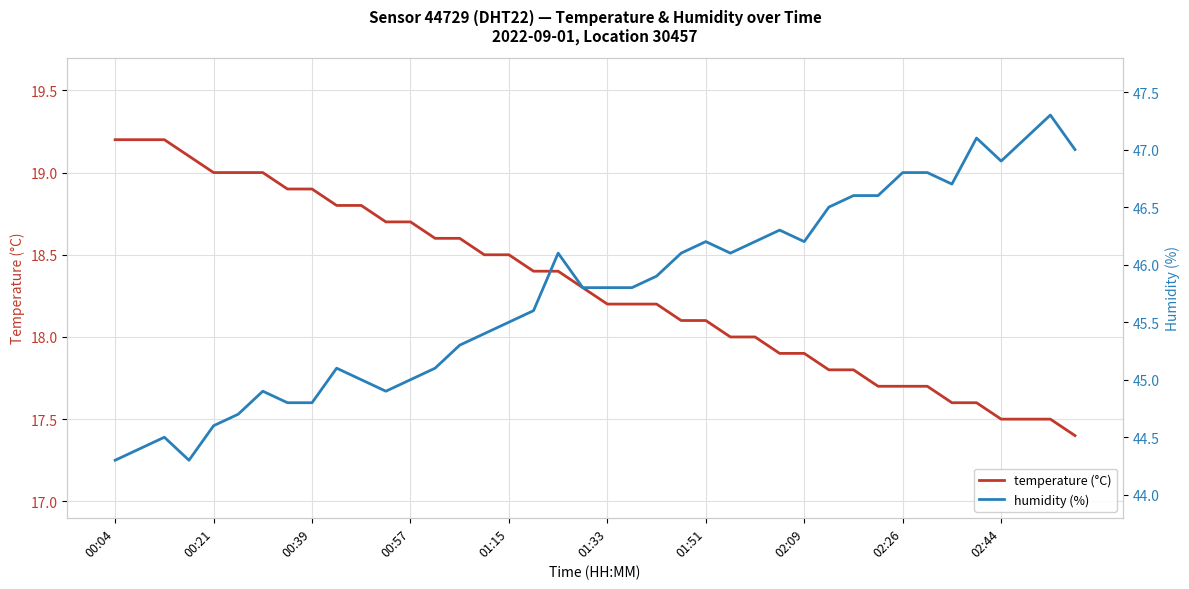

Is it true that temperature (°C) equals 26.3 at 00:21?

False